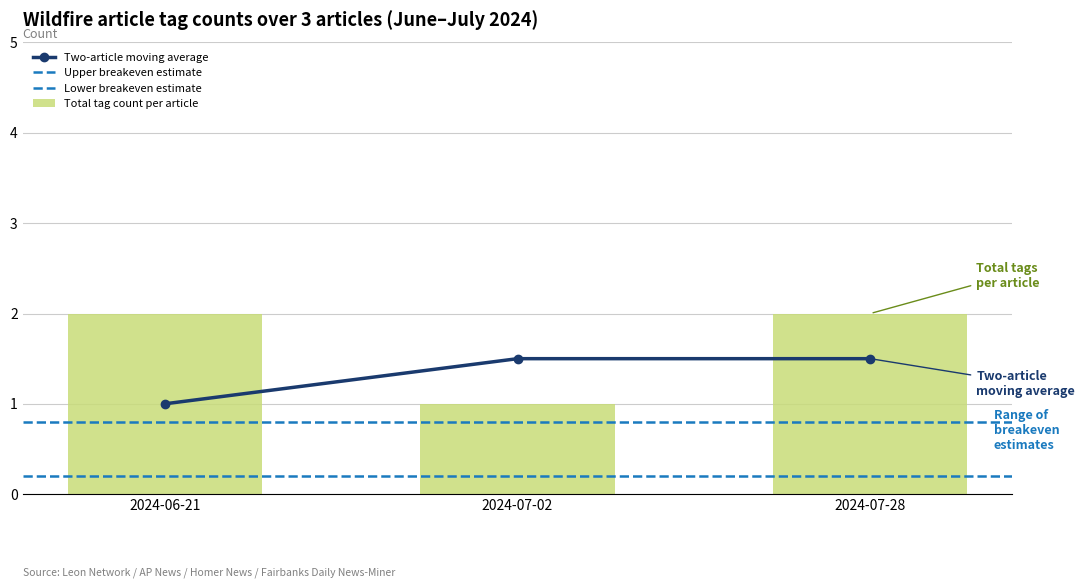

Is it true that Total tag count per article equals 2 at 2024-07-28?

True